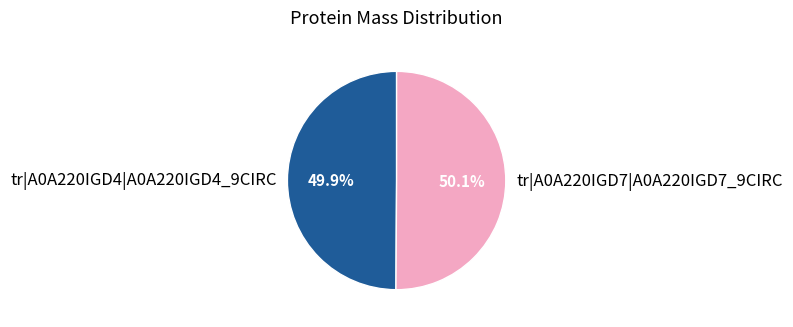

Approximately how many times larger is the value at tr|A0A220IGD7|A0A220IGD7_9CIRC compared to tr|A0A220IGD4|A0A220IGD4_9CIRC?

1.0